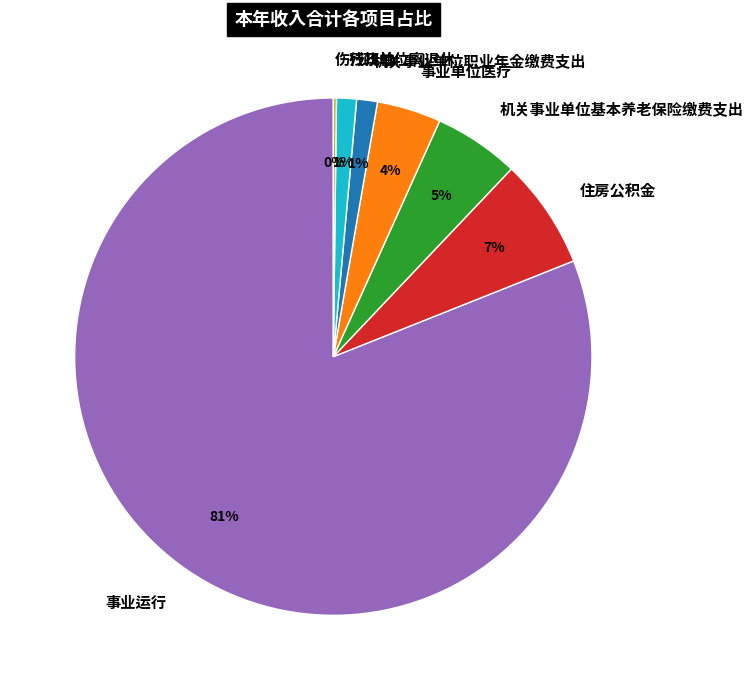

Which category has the biggest portion of the pie?

事业运行